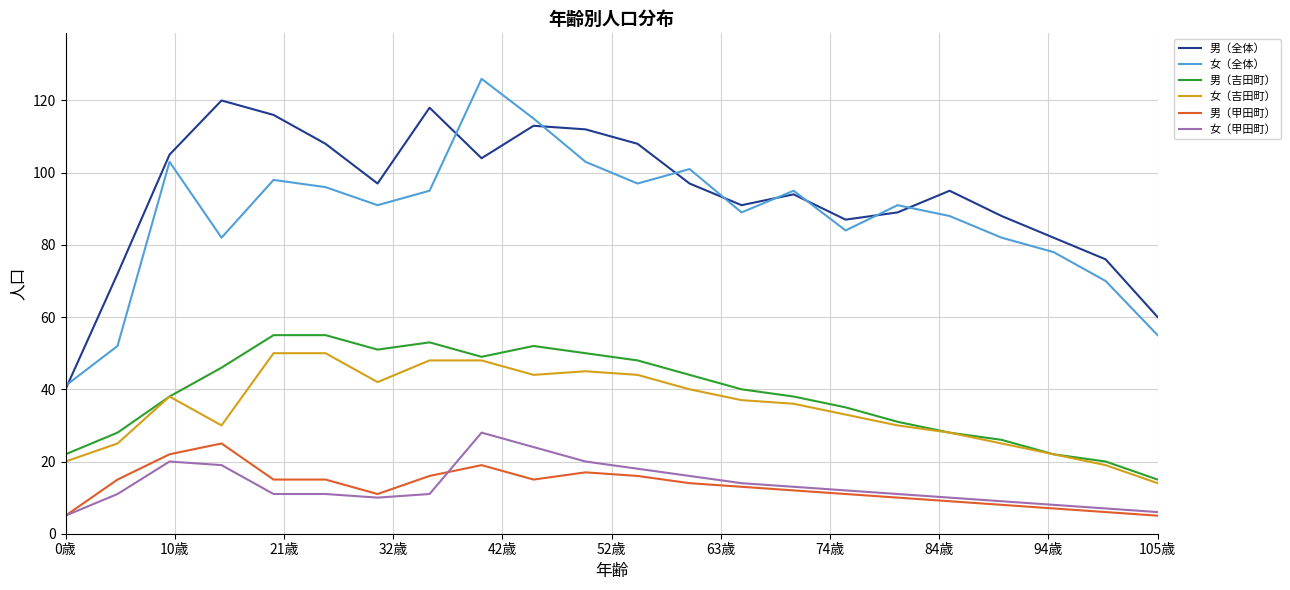

What is the smallest value displayed?

5